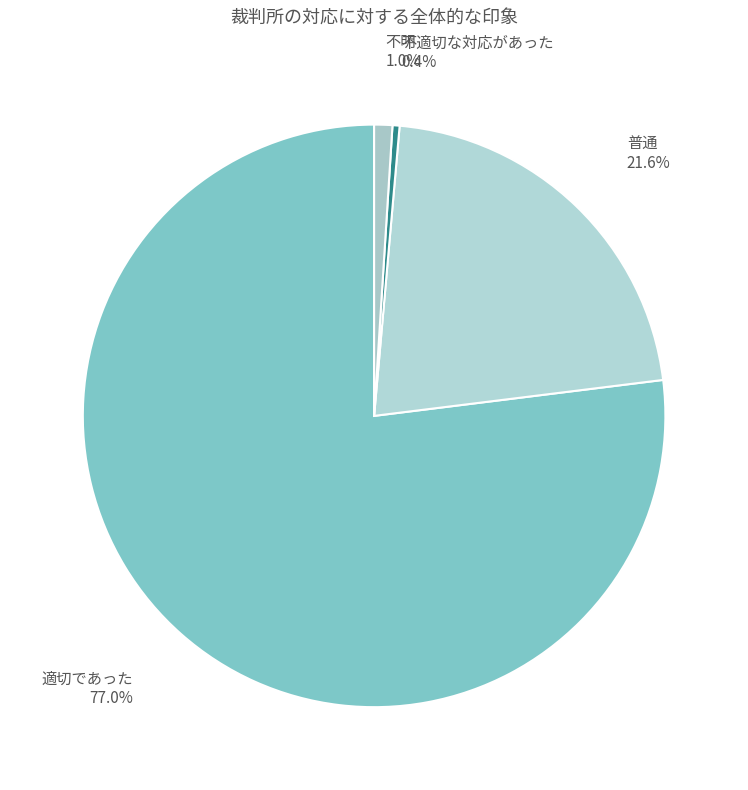

To the nearest percent, what portion does 適切であった represent?

77%